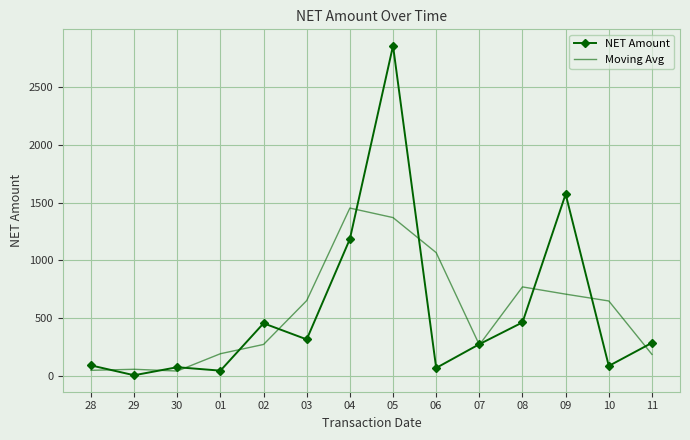

Where do NET Amount and Moving Avg first cross each other?

28 and 29